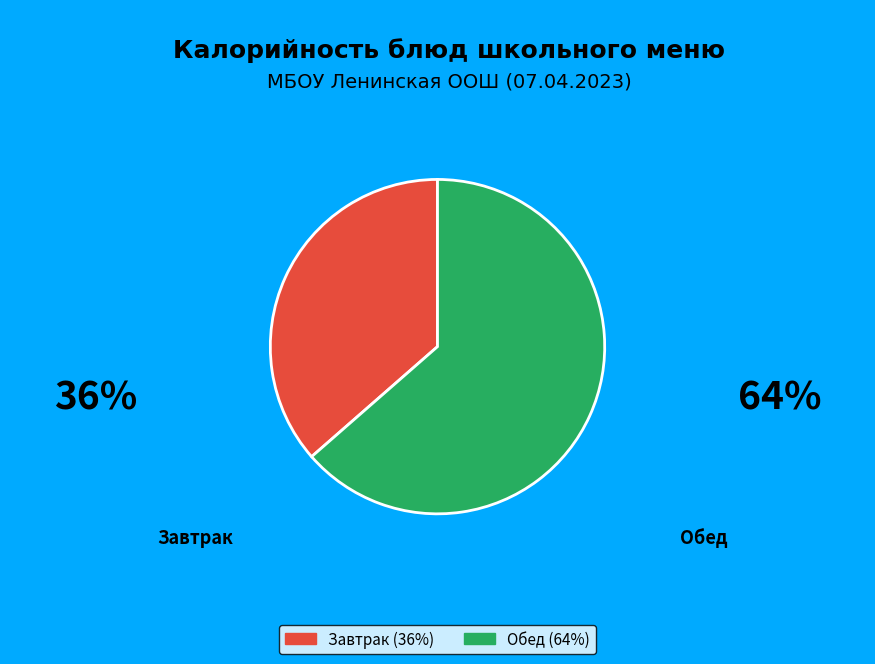

Approximately how many times larger is the value at Обед (64%) compared to Завтрак (36%)?

1.7